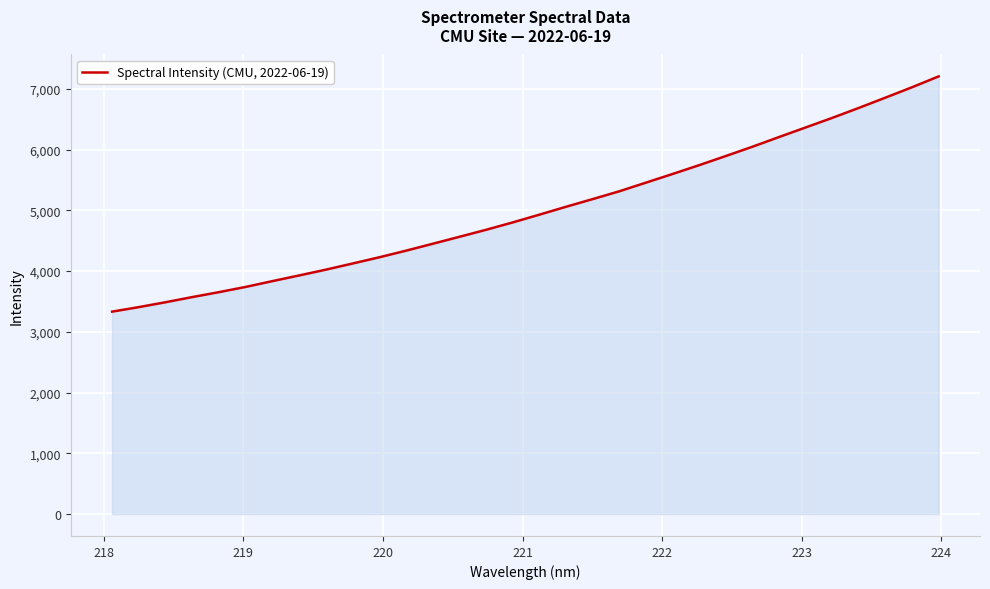

What is the maximum value shown in the chart?

7205.7